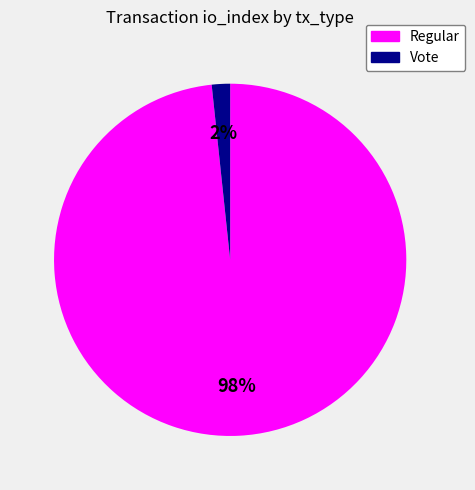

What percentage is the Regular slice, to the nearest percent?

98%